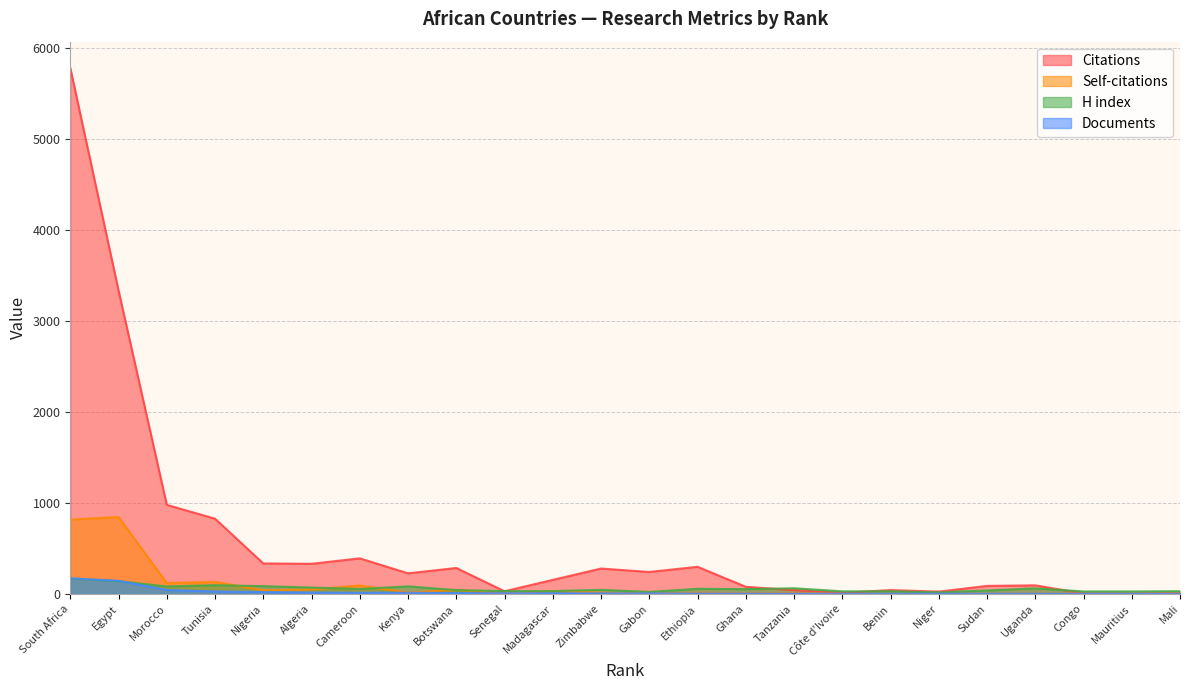

How many lines are shown in the chart?

4